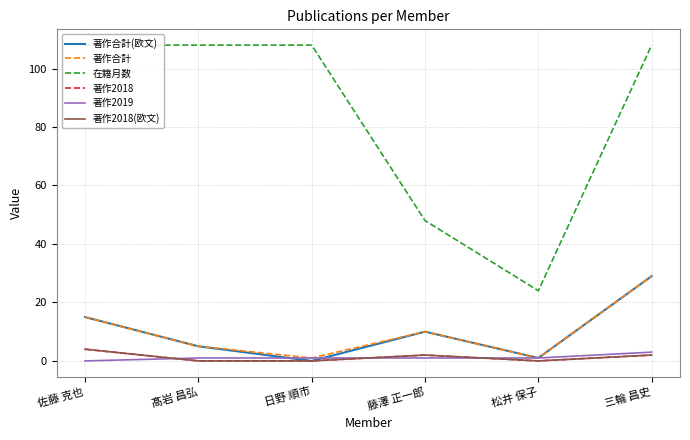

How many data points in 著作2019 are less than 1?

1